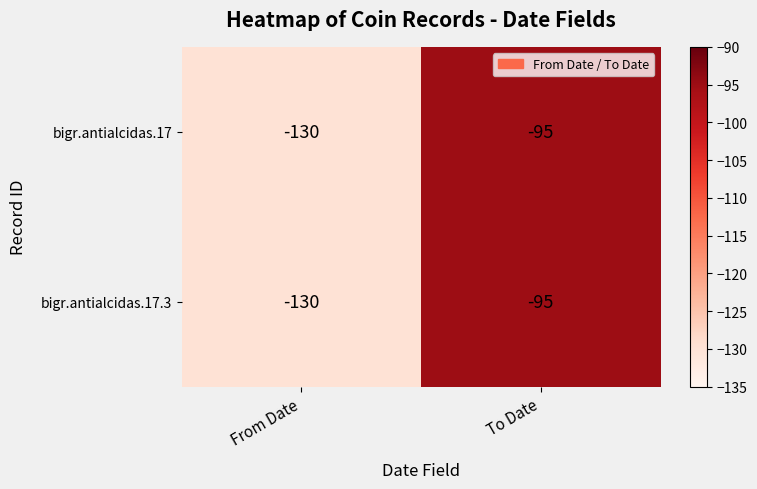

Is it true that bigr.antialcidas.17.3 equals -130 at From Date?

True